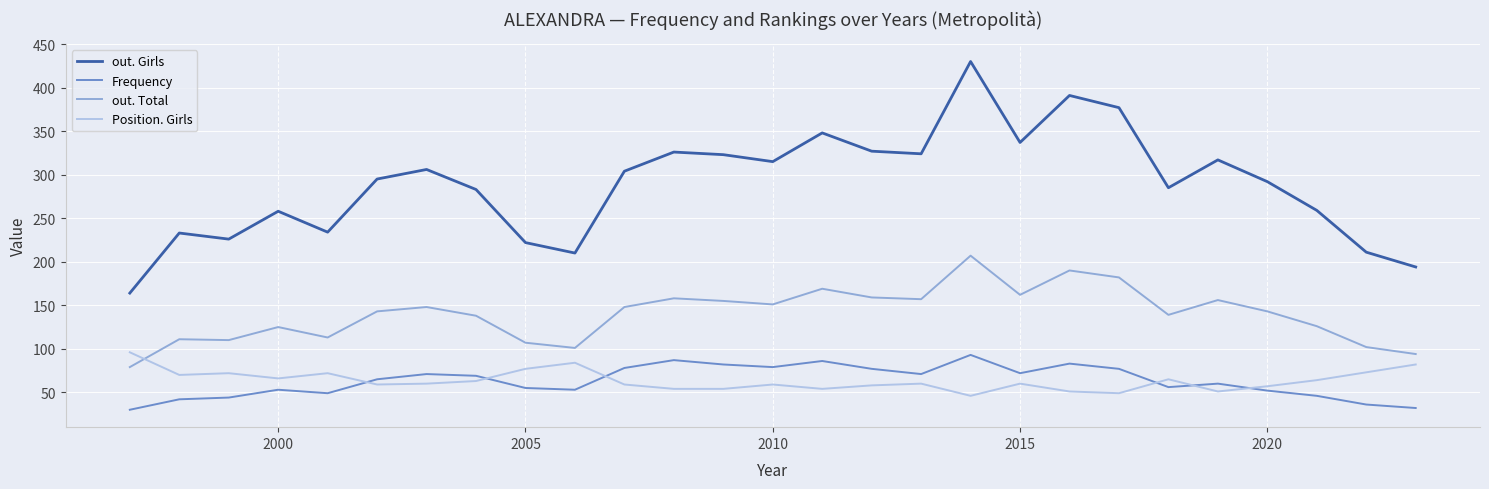

How many intersections are there between out. Total and Position. Girls?

1